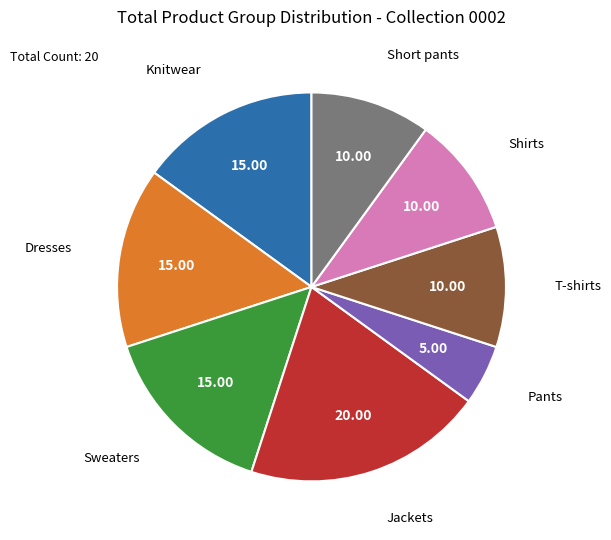

Does any single category account for the majority?

No